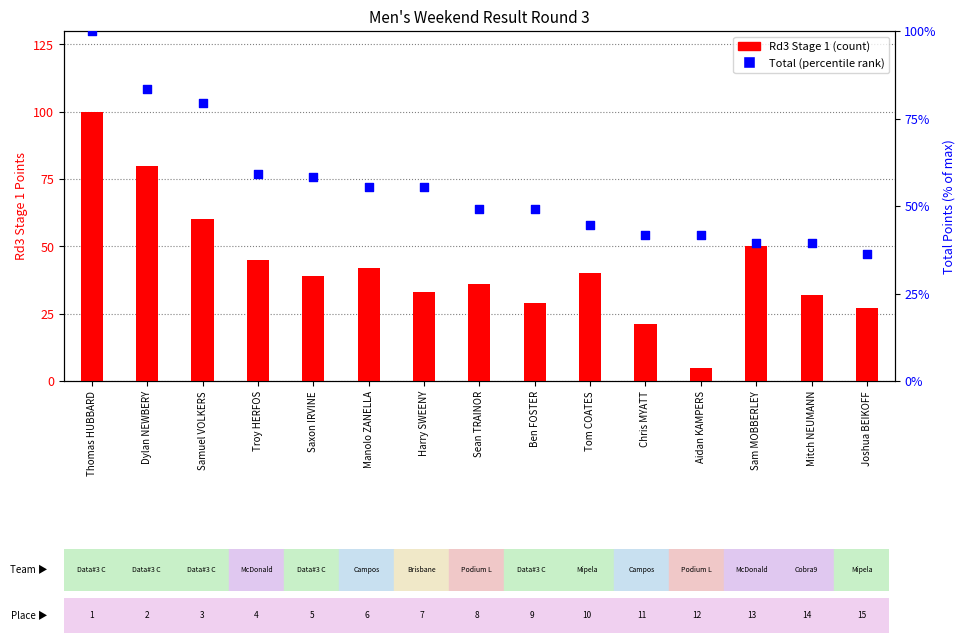

What is the total value across all series at Tom COATES?

84.7